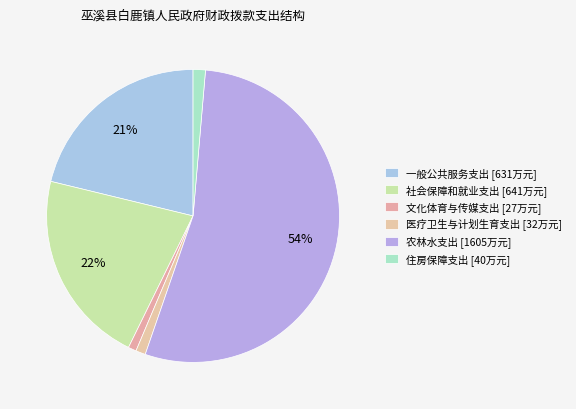

Rank the categories by value from highest to lowest.

农林水支出, 社会保障和就业支出, 一般公共服务支出, 住房保障支出, 医疗卫生与计划生育支出, 文化体育与传媒支出